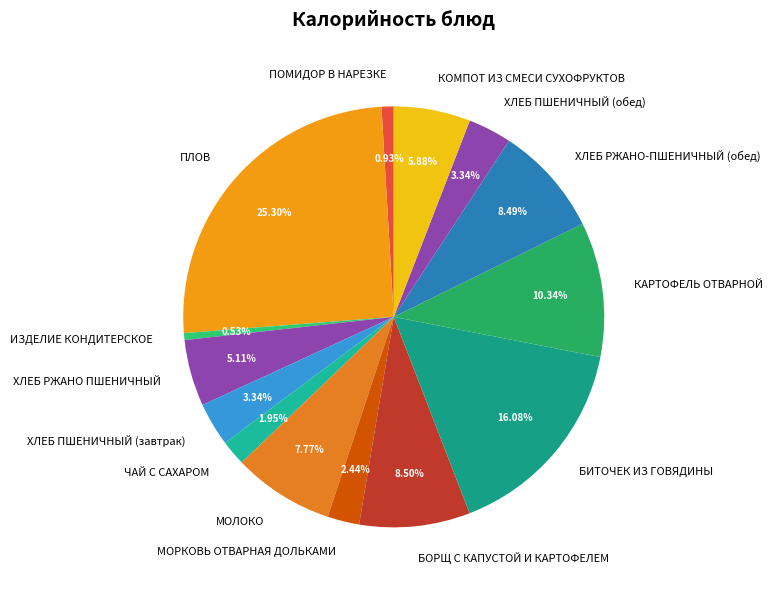

Do КАРТОФЕЛЬ ОТВАРНОЙ and КОМПОТ ИЗ СМЕСИ СУХОФРУКТОВ together represent more than half of the pie?

No